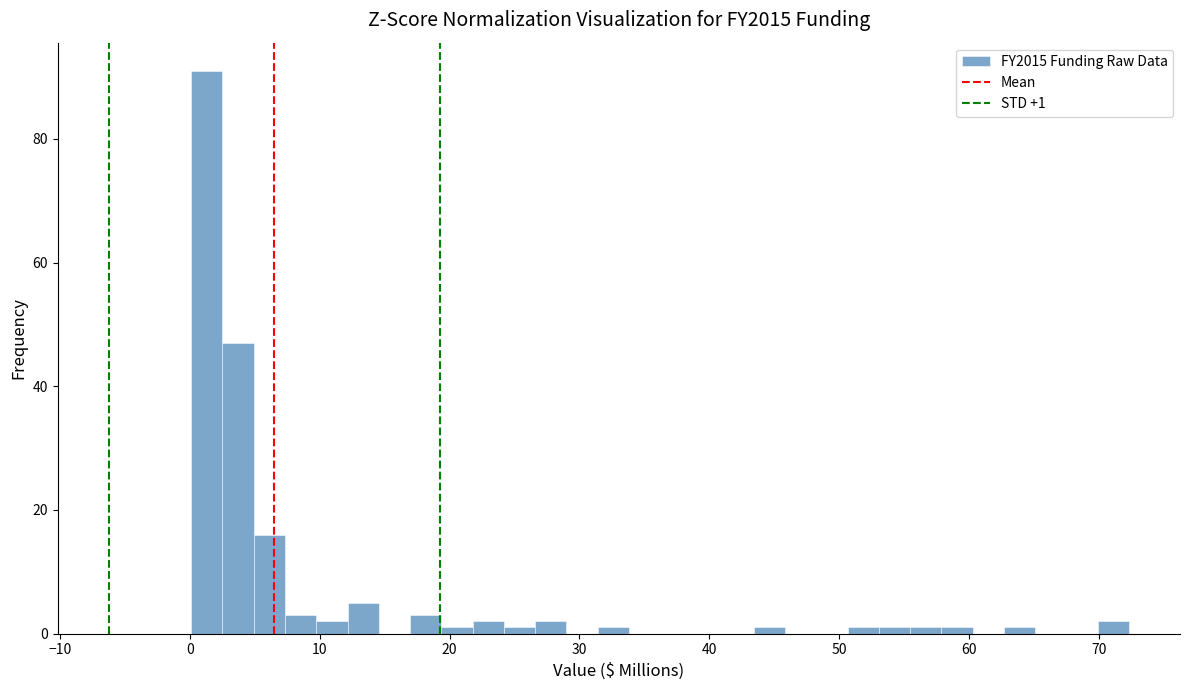

Read against the x-axis, roughly where is the centre of the tallest bar?

1